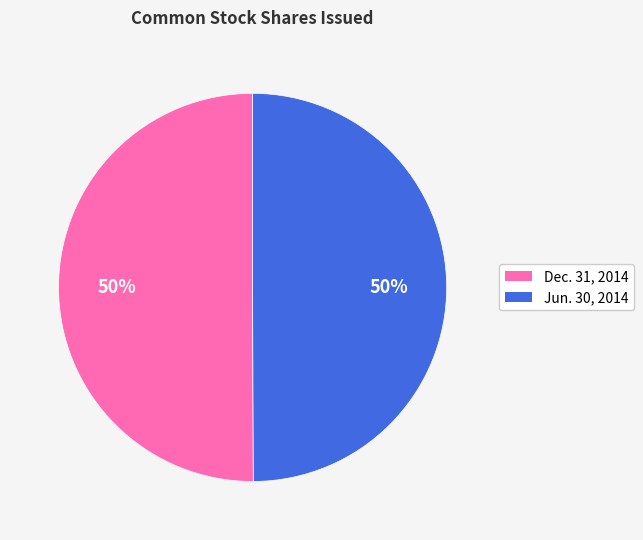

To the nearest percent, what is the average slice percentage?

50%